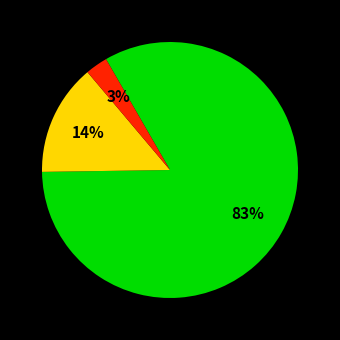

To the nearest percent, what is the difference between the largest and smallest slice percentages?

80%